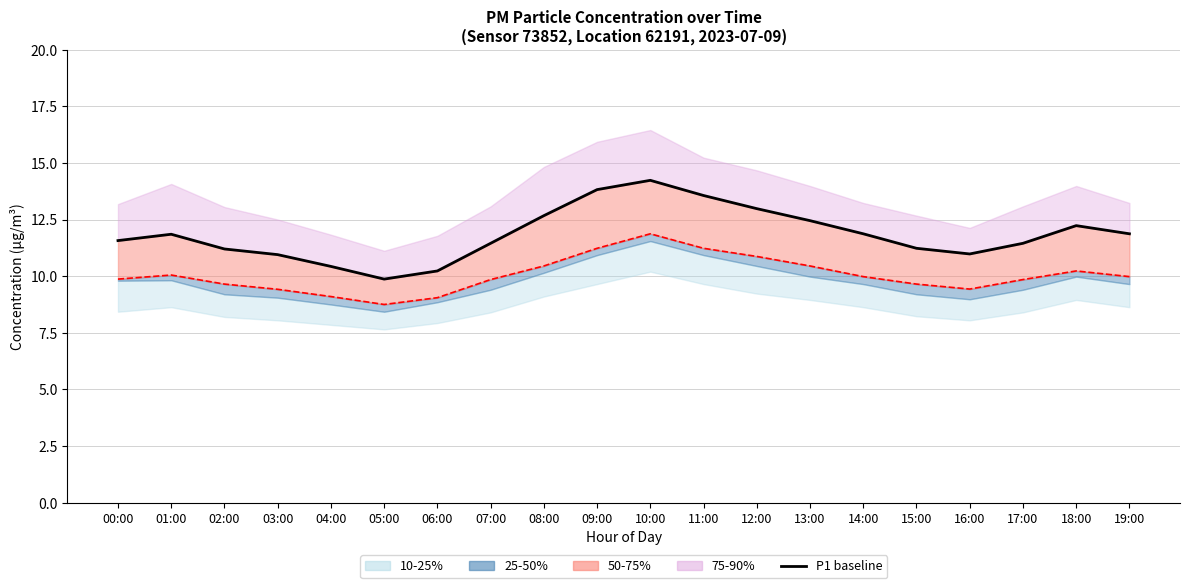

True or false: P1 (baseline) and P2 intersect in this chart.

False